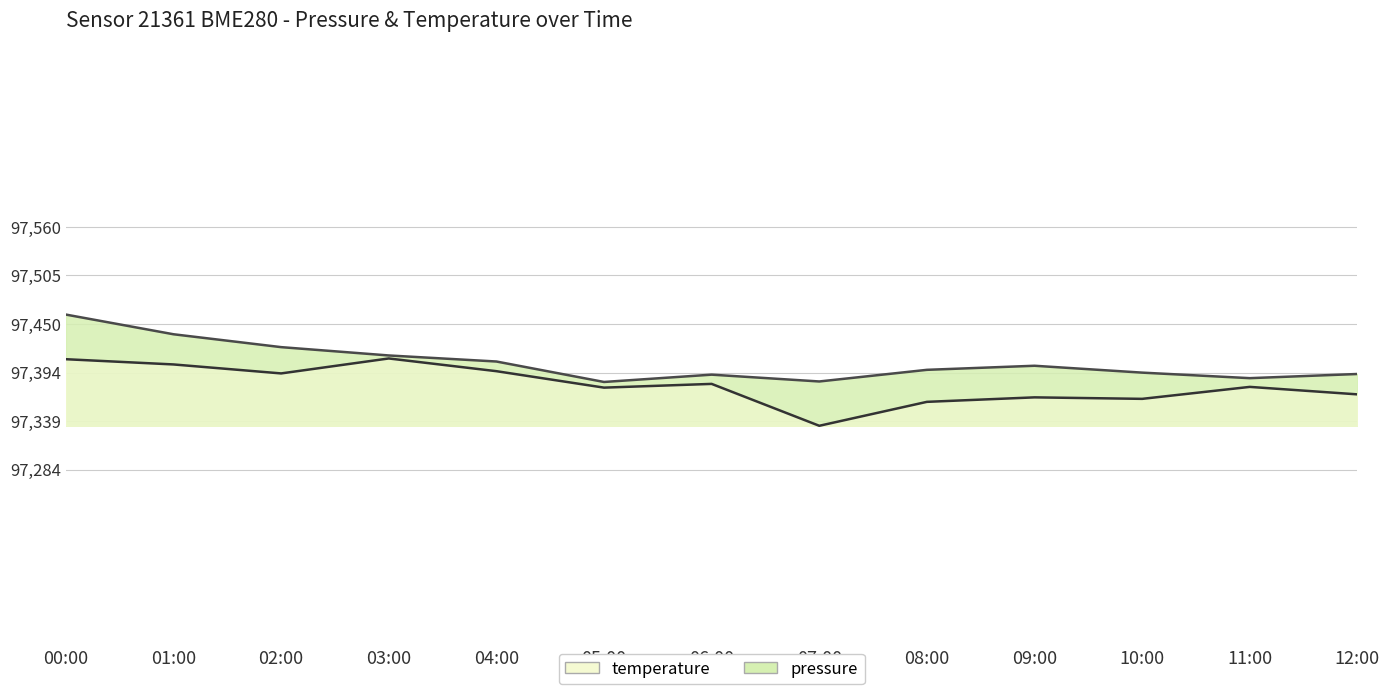

What is the value of the pressure point at the 10th from the left?

97402.1